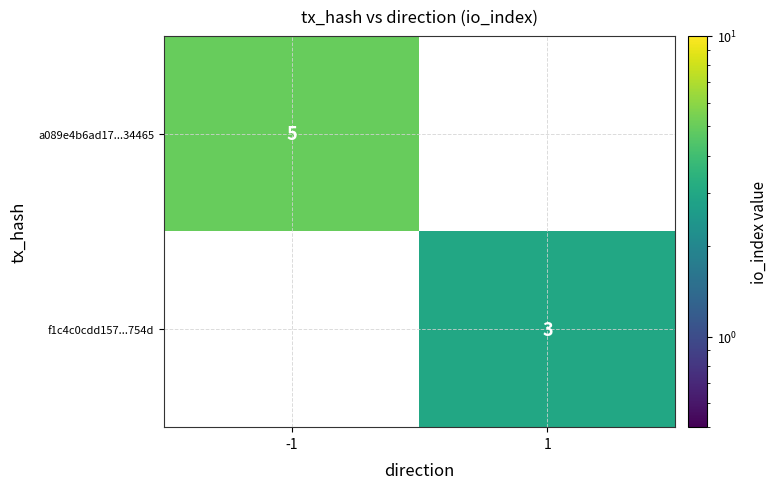

The value of f1c4c0cdd157...754d at 1 is 3. True or false?

True